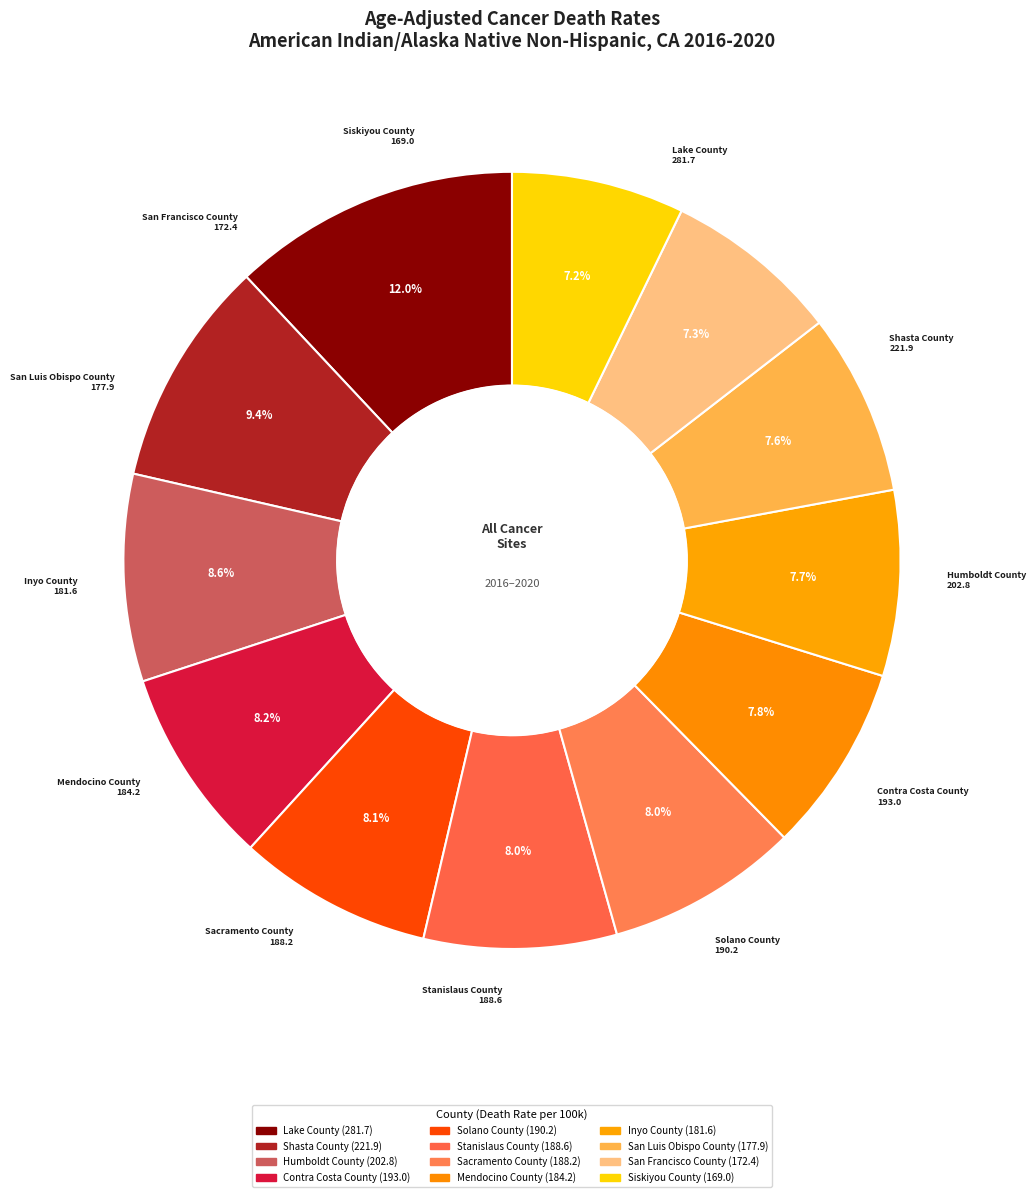

What is the smallest slice in the pie chart?

Siskiyou County